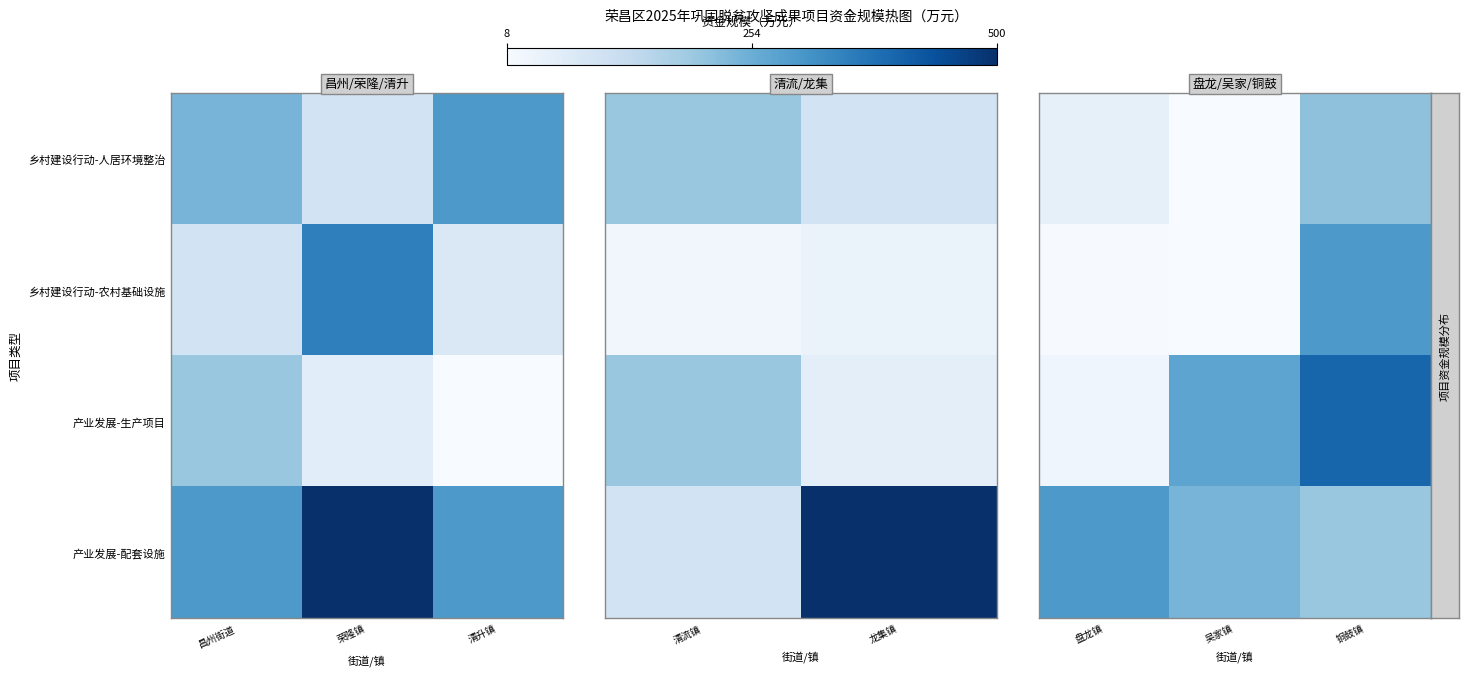

The value of 产业发展-配套设施 at 盘龙镇 is 108. True or false?

False